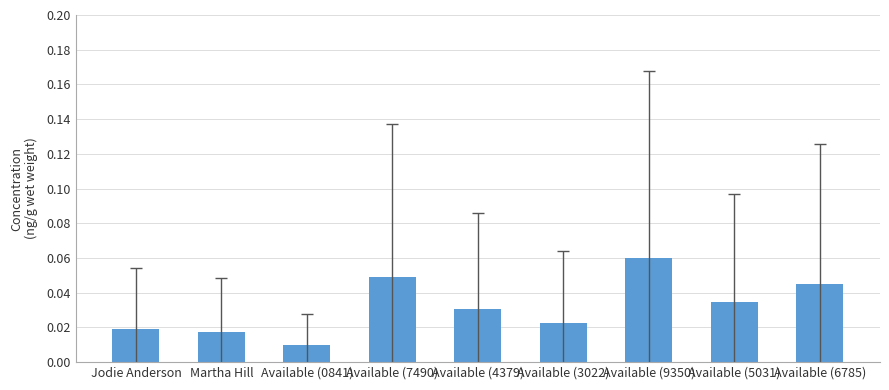

List the labels in order of value, smallest first.

Available (0841), Martha Hill, Jodie Anderson, Available (3022), Available (4379), Available (5031), Available (6785), Available (7490), Available (9350)